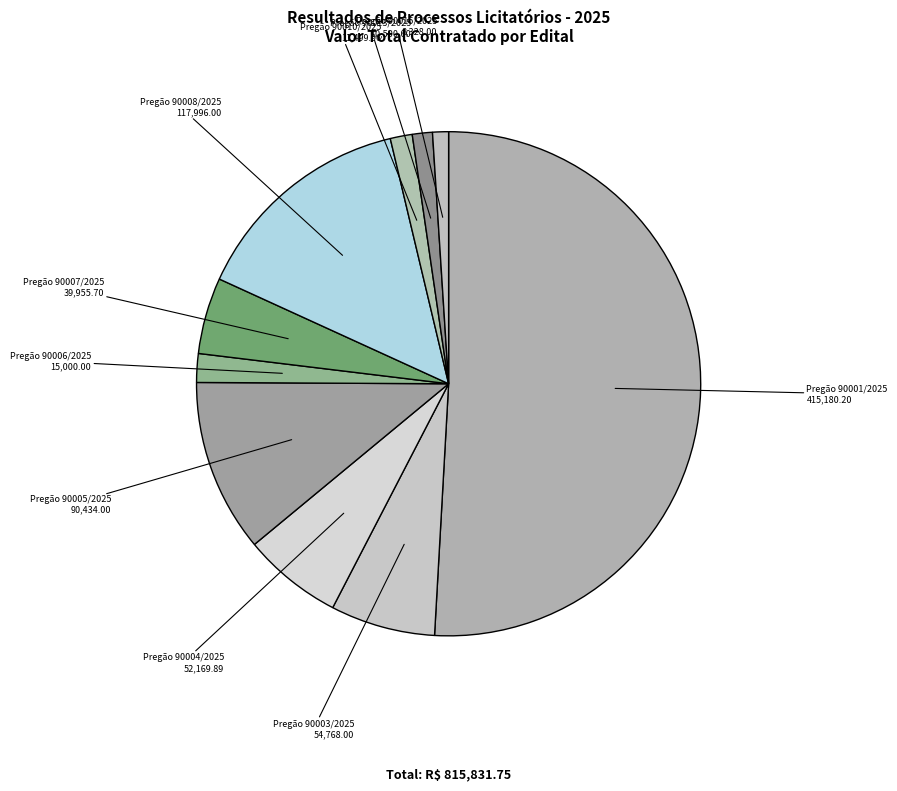

Between Pregão 90005/2025 and Pregão 90007/2025, which is larger?

Pregão 90005/2025